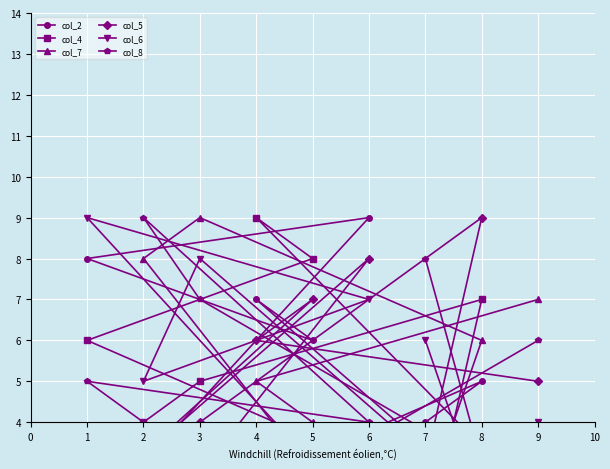

How many col_4 values are between 3 and 7?

5